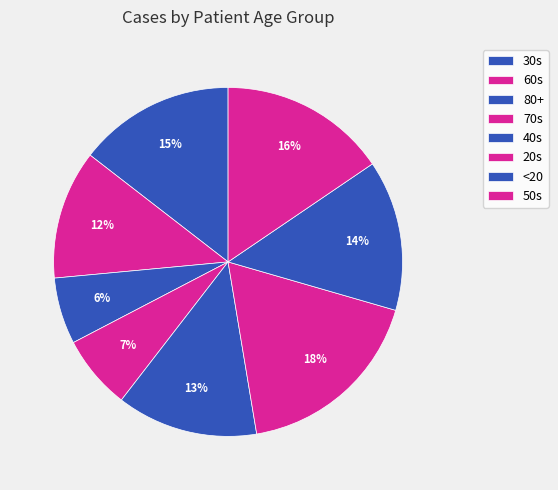

Which category has the smallest portion of the pie?

80+